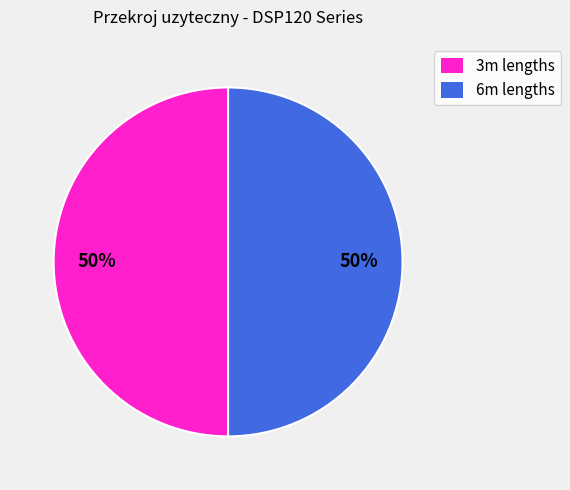

To the nearest percent, what is the average slice percentage?

50%